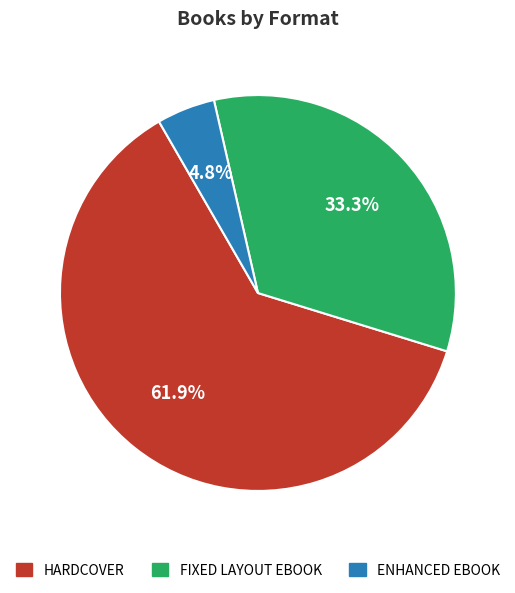

Is there a majority slice in this chart?

Yes